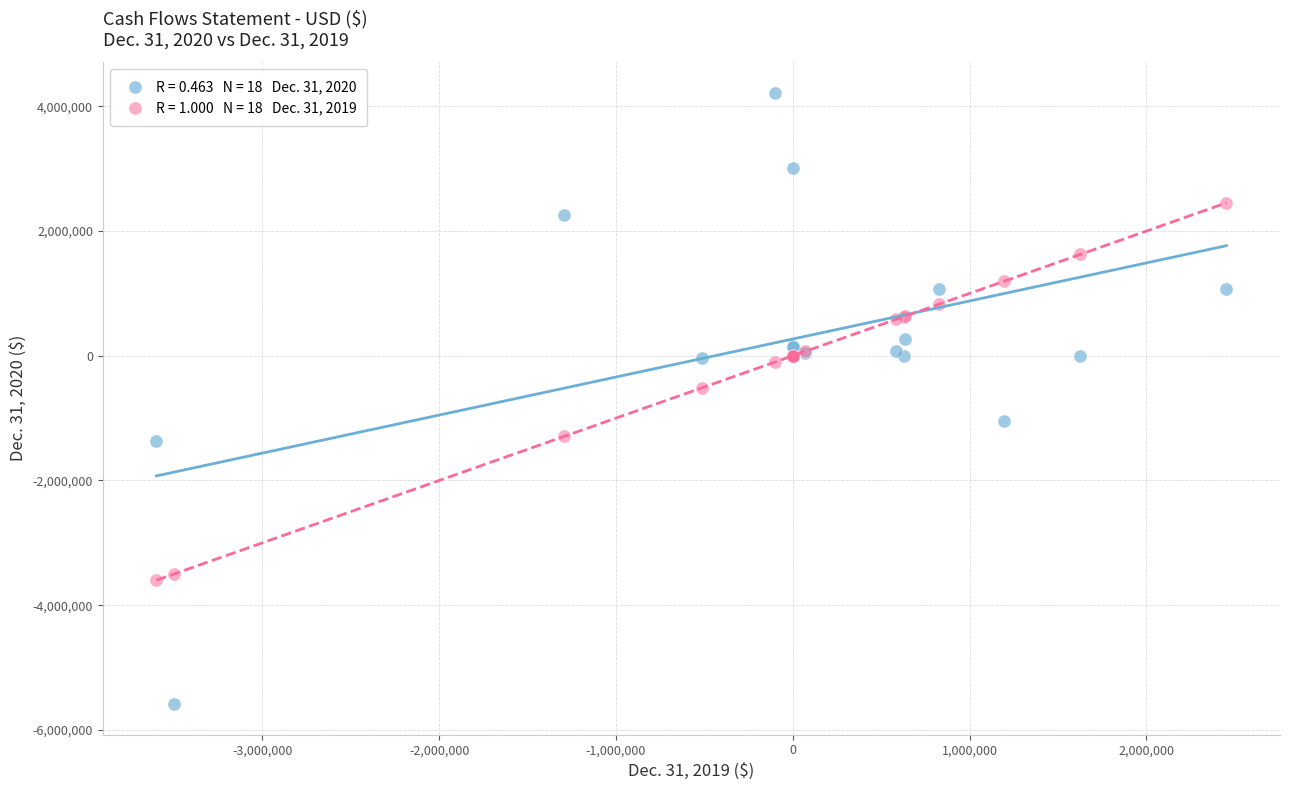

Across all series, what Y value is closest to -681295?

-513844